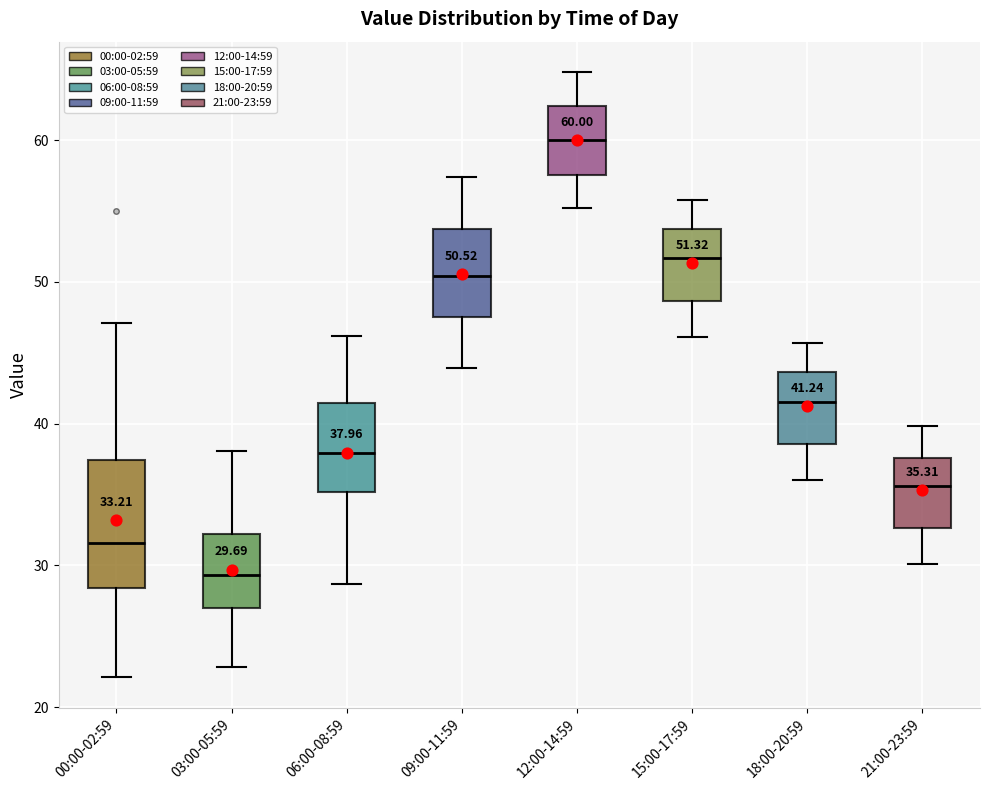

Which box's median line is the lowest?

03:00-05:59